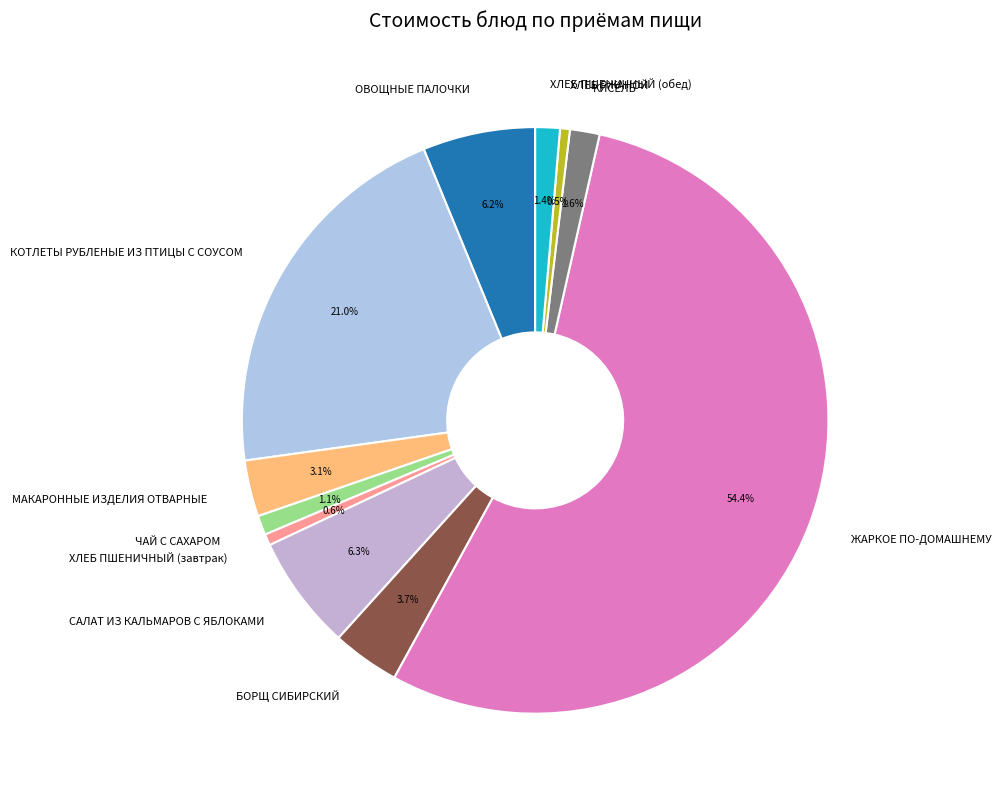

The КОТЛЕТЫ РУБЛЕНЫЕ ИЗ ПТИЦЫ С СОУСОМ slice represents 21% of the pie. True or false?

True